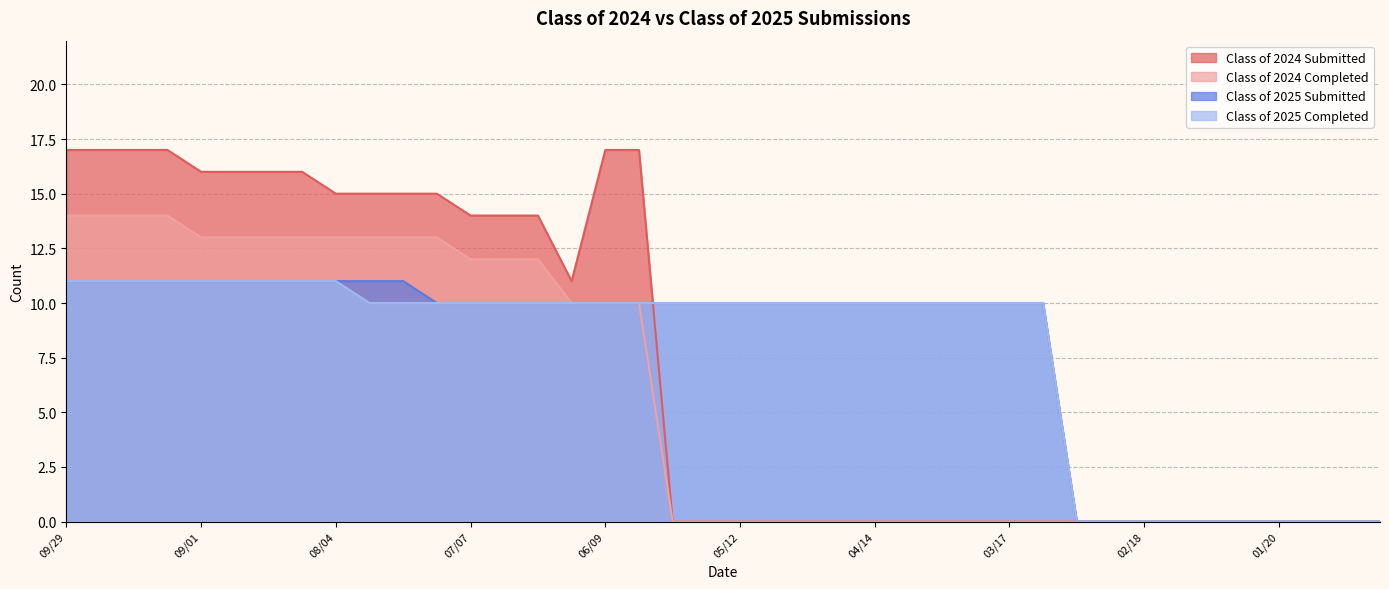

Reading left to right, list all the values displayed in this chart.

Class of 2024 Submitted: 17	17	17	17	16	16	16	16	15	15	15	15	14	14	14	11	17	17	0	0	0	0	0	0	0	0	0	0	0	0	0	0	0	0	0	0	0	0	0	0
Class of 2024 Completed: 14	14	14	14	13	13	13	13	13	13	13	13	12	12	12	10	10	10	0	0	0	0	0	0	0	0	0	0	0	0	0	0	0	0	0	0	0	0	0	0
Class of 2025 Submitted: 11	11	11	11	11	11	11	11	11	11	11	10	10	10	10	10	10	10	10	10	10	10	10	10	10	10	10	10	10	10	0	0	0	0	0	0	0	0	0	0
Class of 2025 Completed: 11	11	11	11	11	11	11	11	11	10	10	10	10	10	10	10	10	10	10	10	10	10	10	10	10	10	10	10	10	10	0	0	0	0	0	0	0	0	0	0